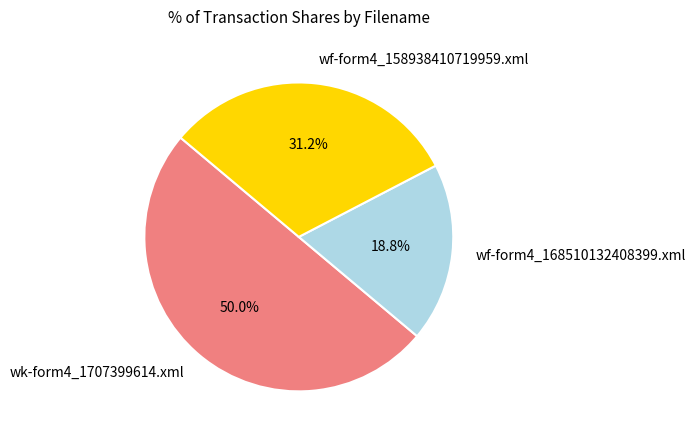

Between wf-form4_168510132408399.xml and wf-form4_158938410719959.xml, which is larger?

wf-form4_158938410719959.xml